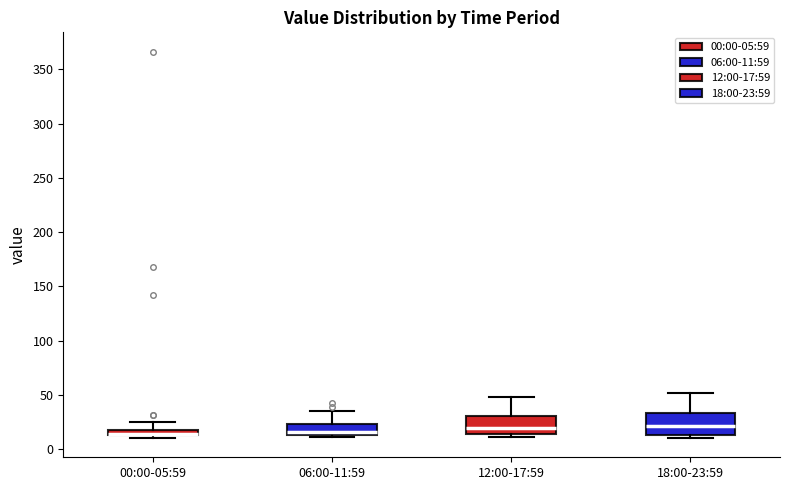

Where is the lower edge of the box for 06:00-11:59 on the y-axis? The values are not printed on the chart, so give them approximately, as read against the axis.

15